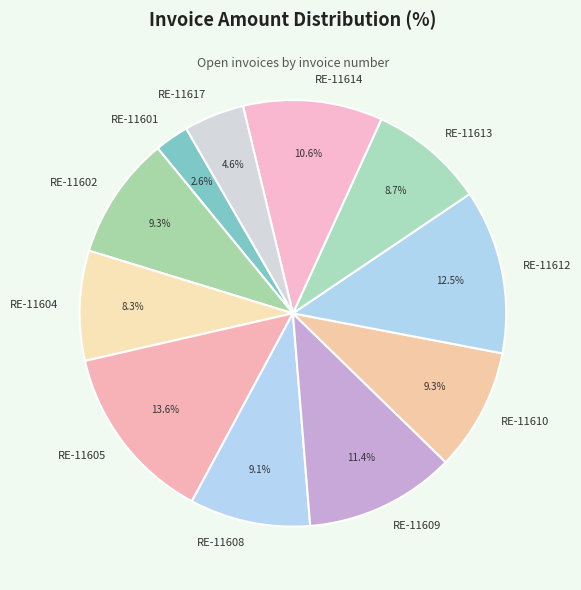

Combined, do RE-11609 and RE-11610 account for over 50%?

No